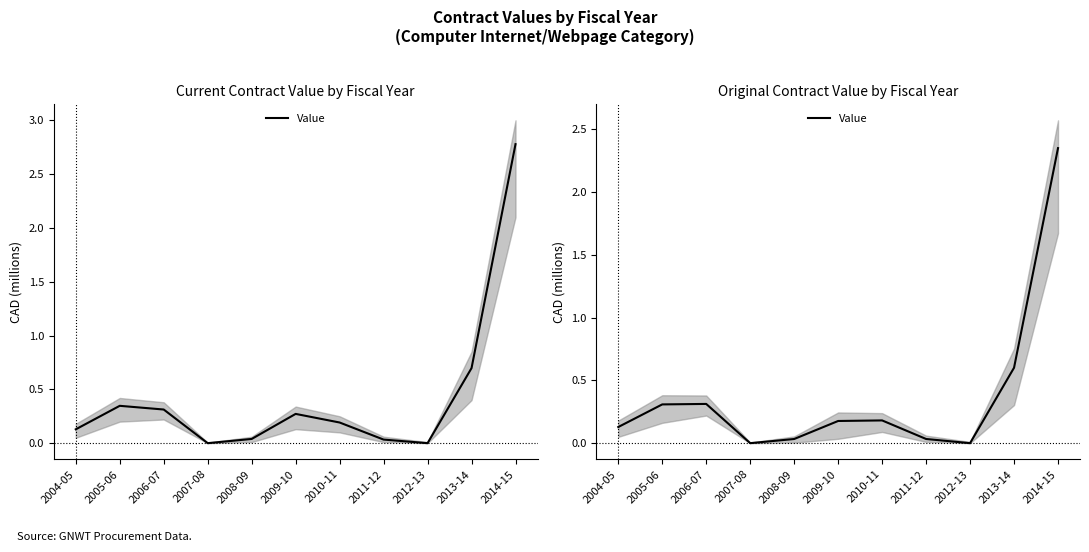

Between 2012-13 and 2013-14, which is larger?

2013-14